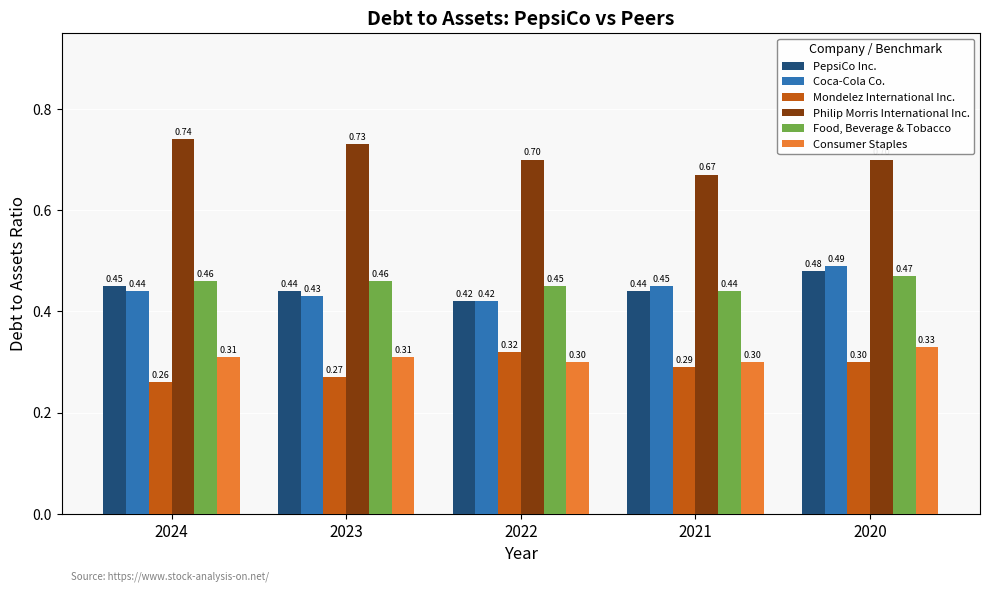

List the labels in order of Mondelez International Inc. value, smallest first.

2024, 2023, 2021, 2020, 2022